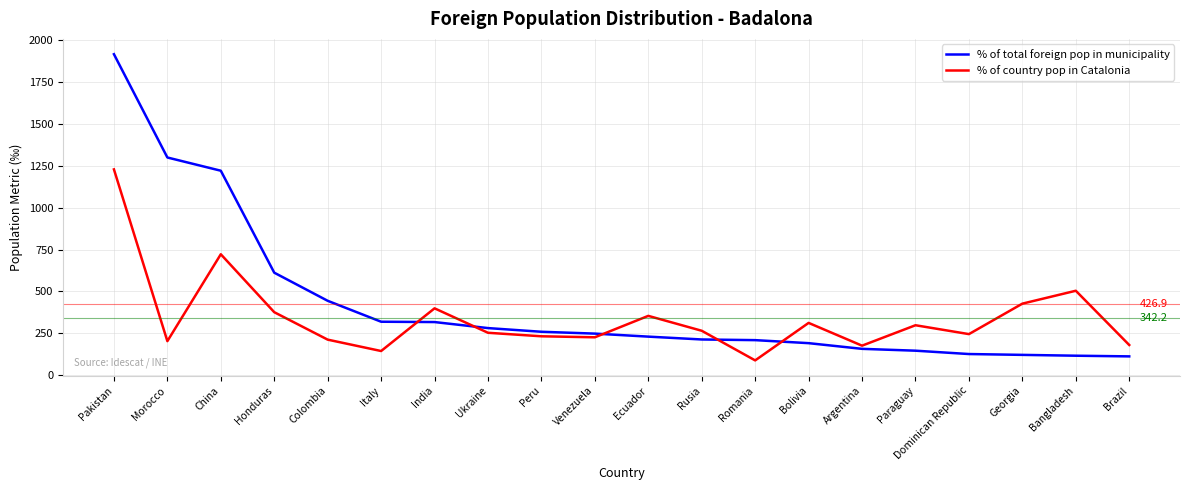

What is the difference between the highest and lowest values at Italy?

175